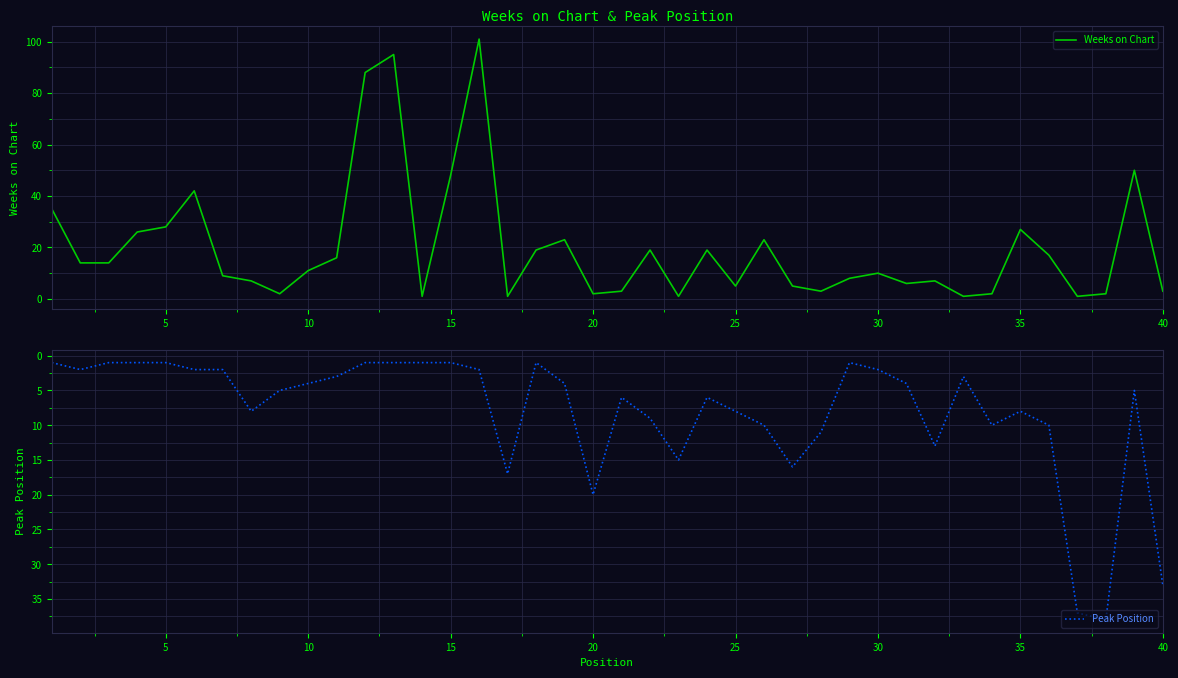

Reading left to right, list all the values displayed in this chart.

Weeks on Chart: 35	14	14	26	28	42	9	7	2	11	16	88	95	1	48	101	1	19	23	2	3	19	1	19	5	23	5	3	8	10	6	7	1	2	27	17	1	2	50	3
Peak Position: 1	2	1	1	1	2	2	8	5	4	3	1	1	1	1	2	17	1	4	20	6	9	15	6	8	10	16	11	1	2	4	13	3	10	8	10	37	38	5	33